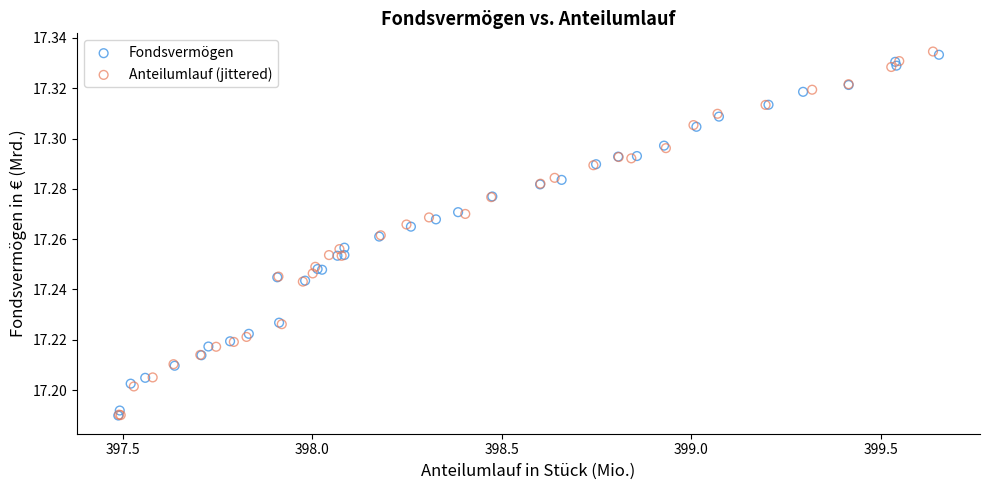

Which series reaches the maximum Y coordinate?

Anteilumlauf (jittered)